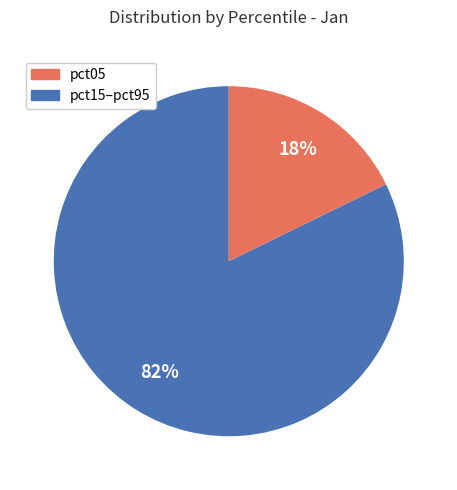

How many segments does this pie chart have?

2